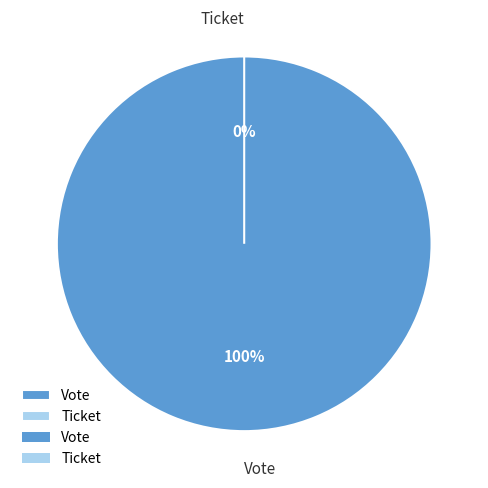

Is Vote the majority of the pie?

Yes